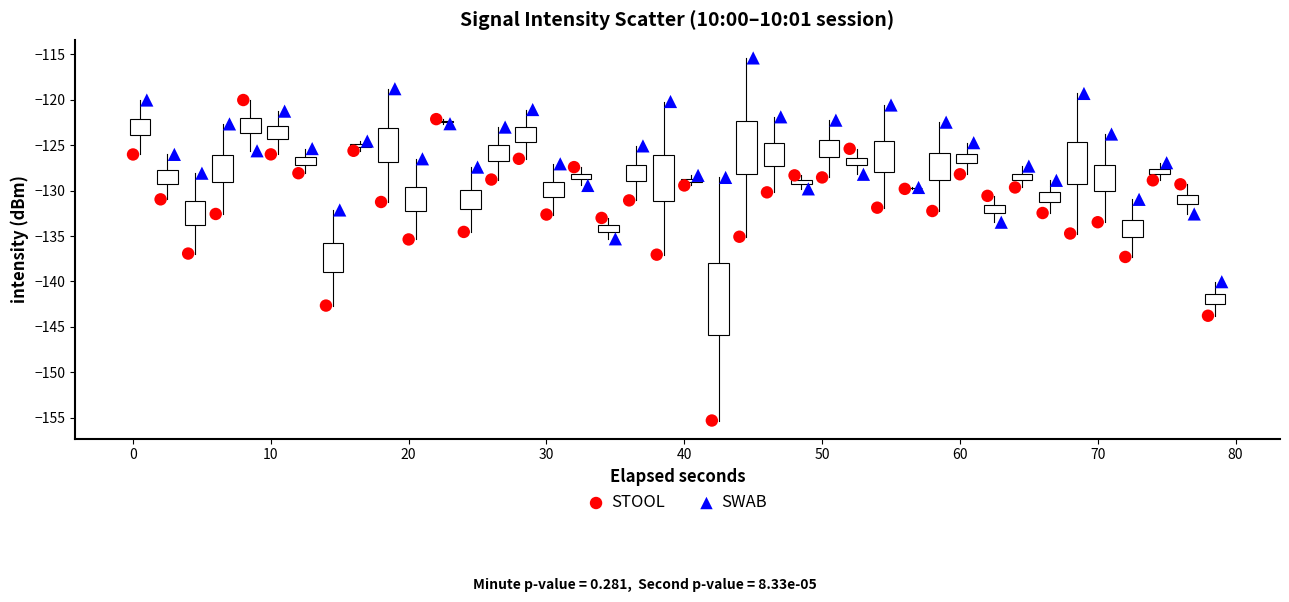

Which series has the widest spread of Y values?

STOOL